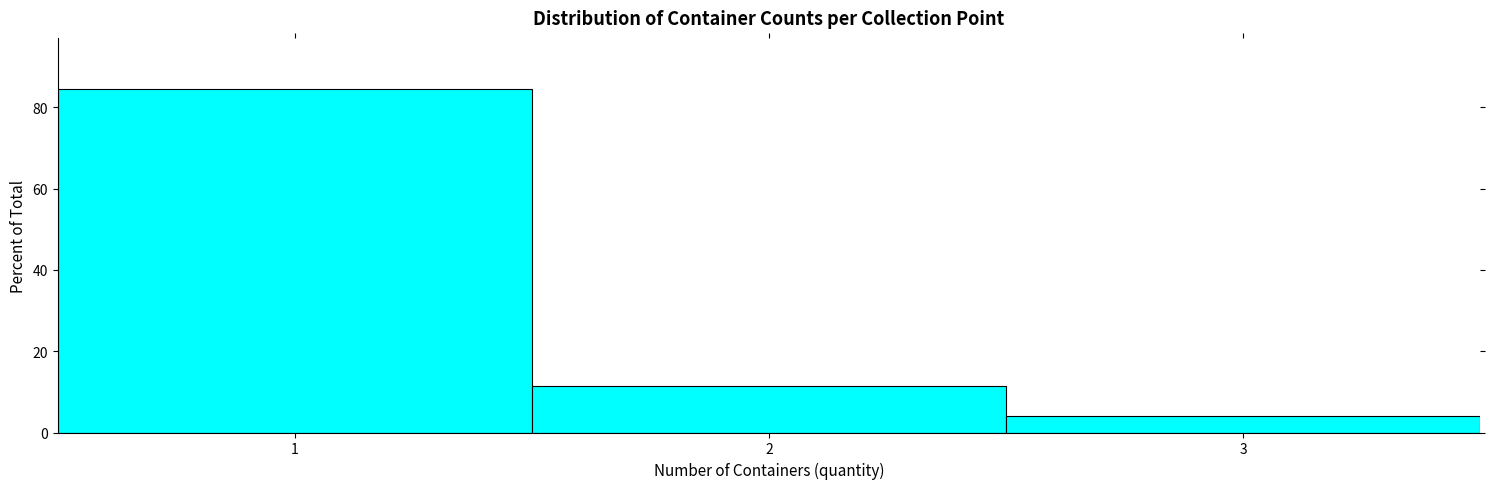

Which range on the x-axis has the tallest bar?

0.5 to 1.5